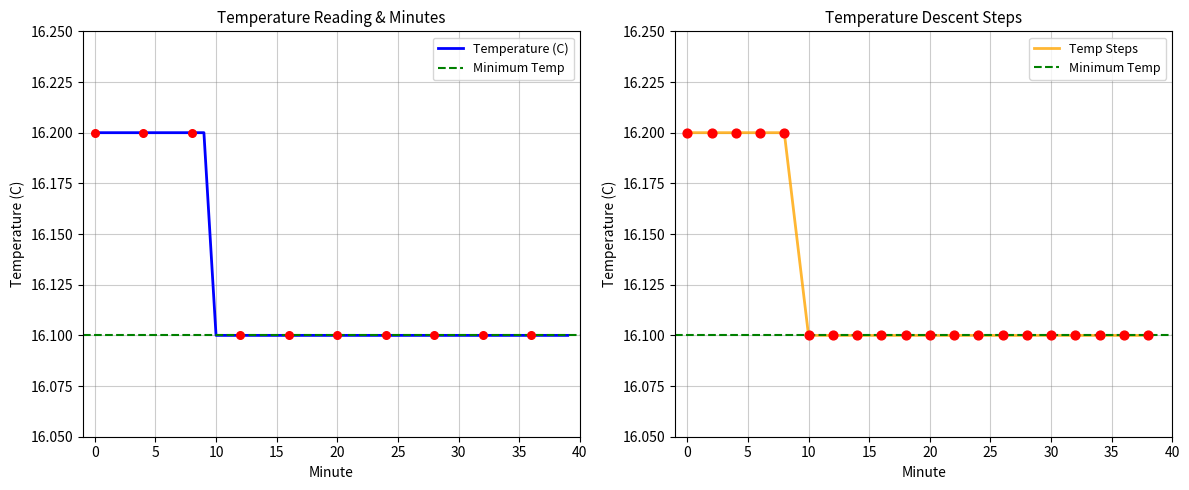

Approximately how many times larger is the value at 37 compared to 31?

1.0